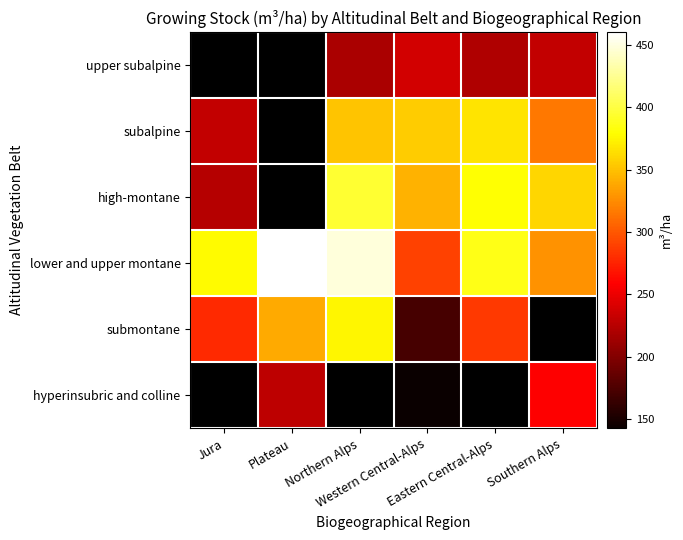

Which category has the highest value across all series?

Plateau